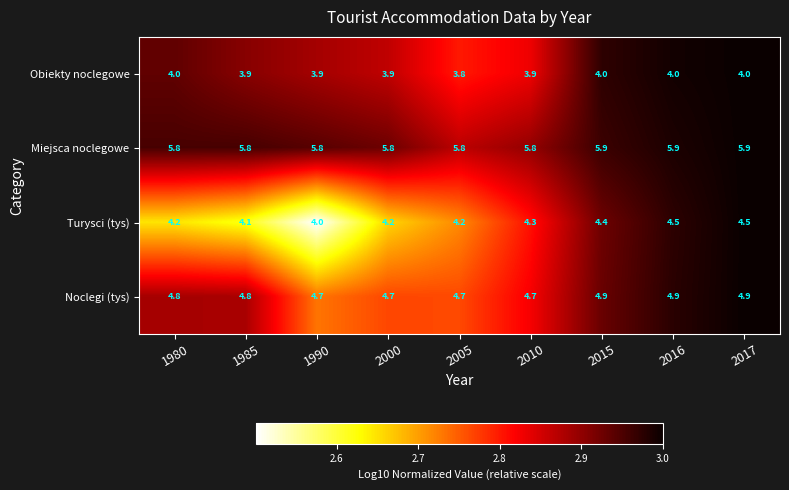

What is the spread (max minus min) of values at 2010?

1.9